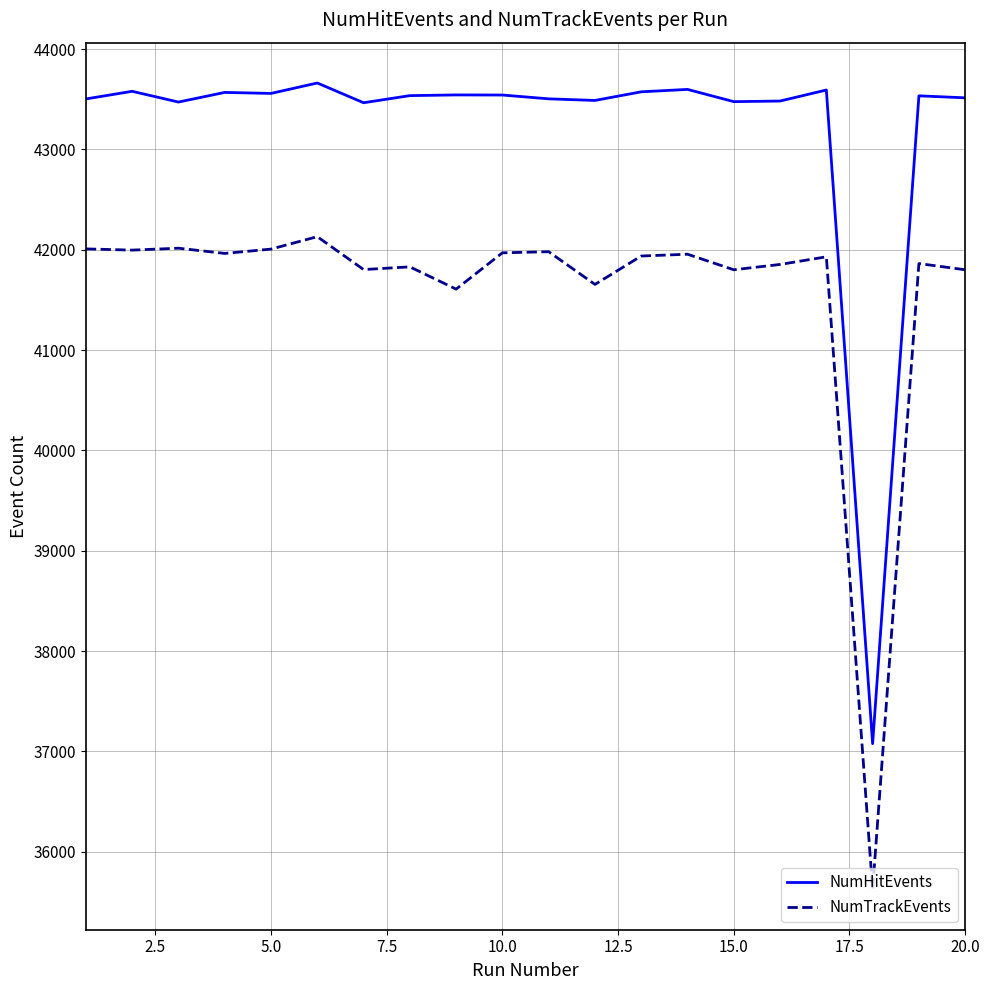

What is the greatest value displayed?

43663